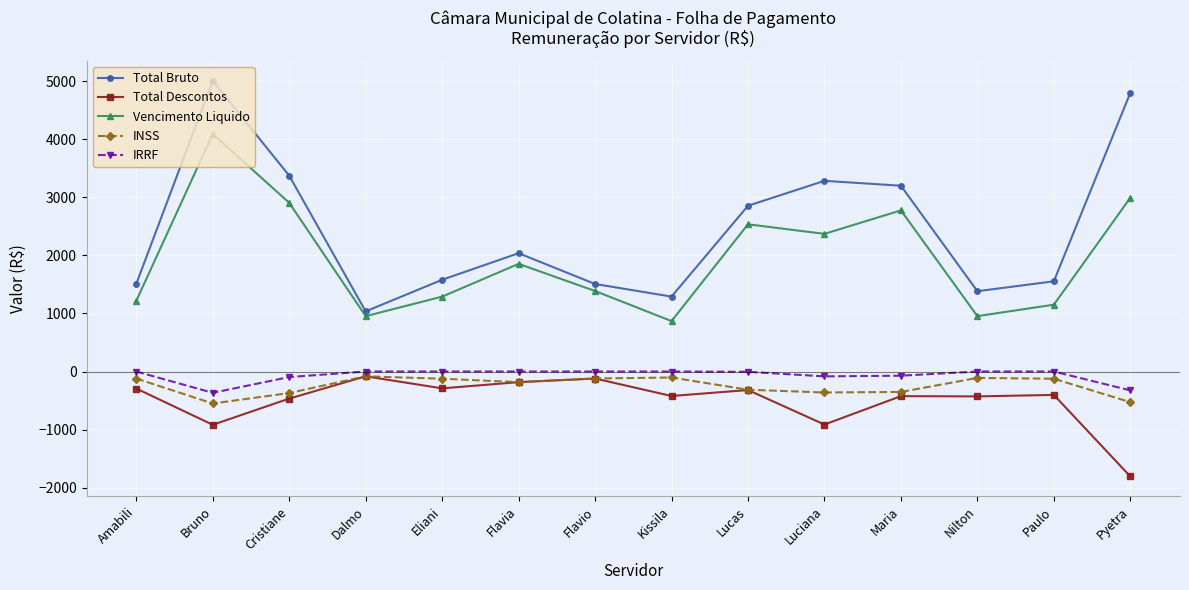

True or false: IRRF and INSS cross at least once.

False